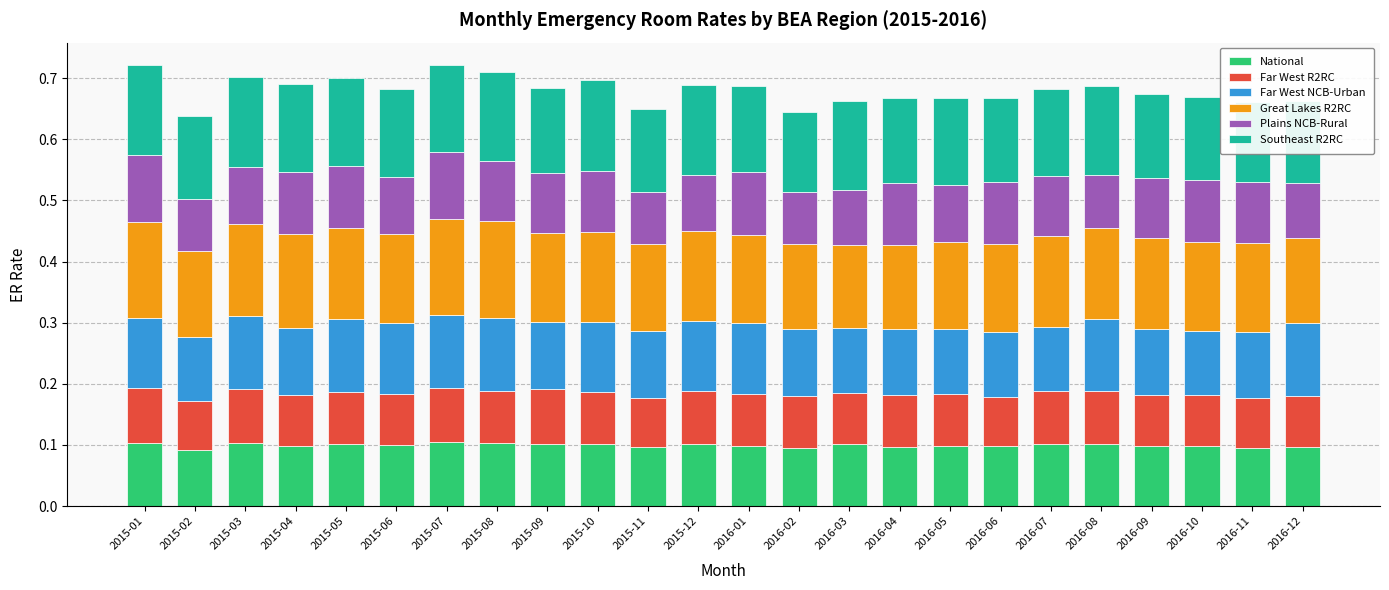

What is the label of the 19th bar from the left?

2016-07